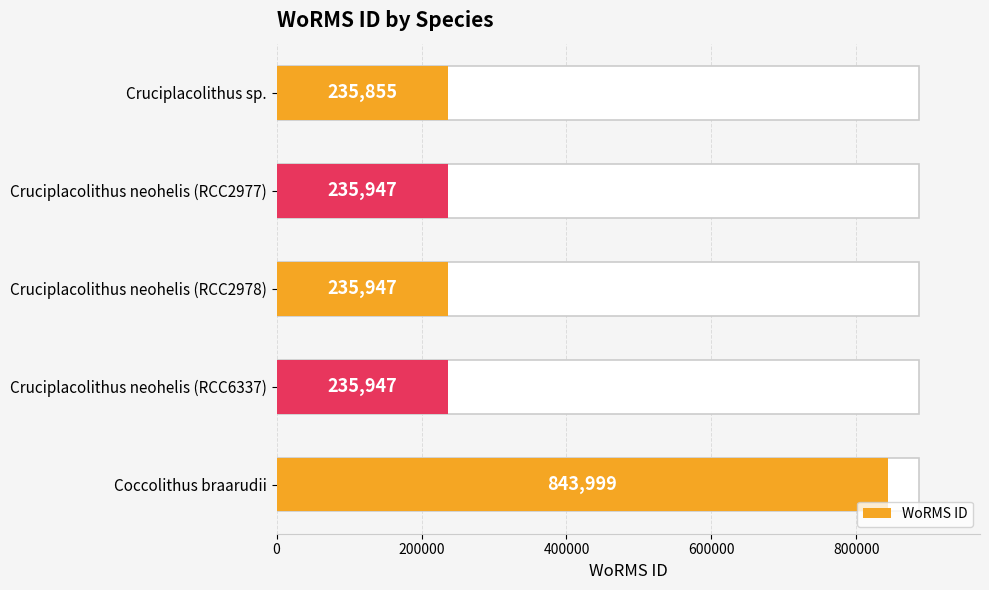

What is the approximate value at Coccolithus braarudii, to the nearest 50?

844000